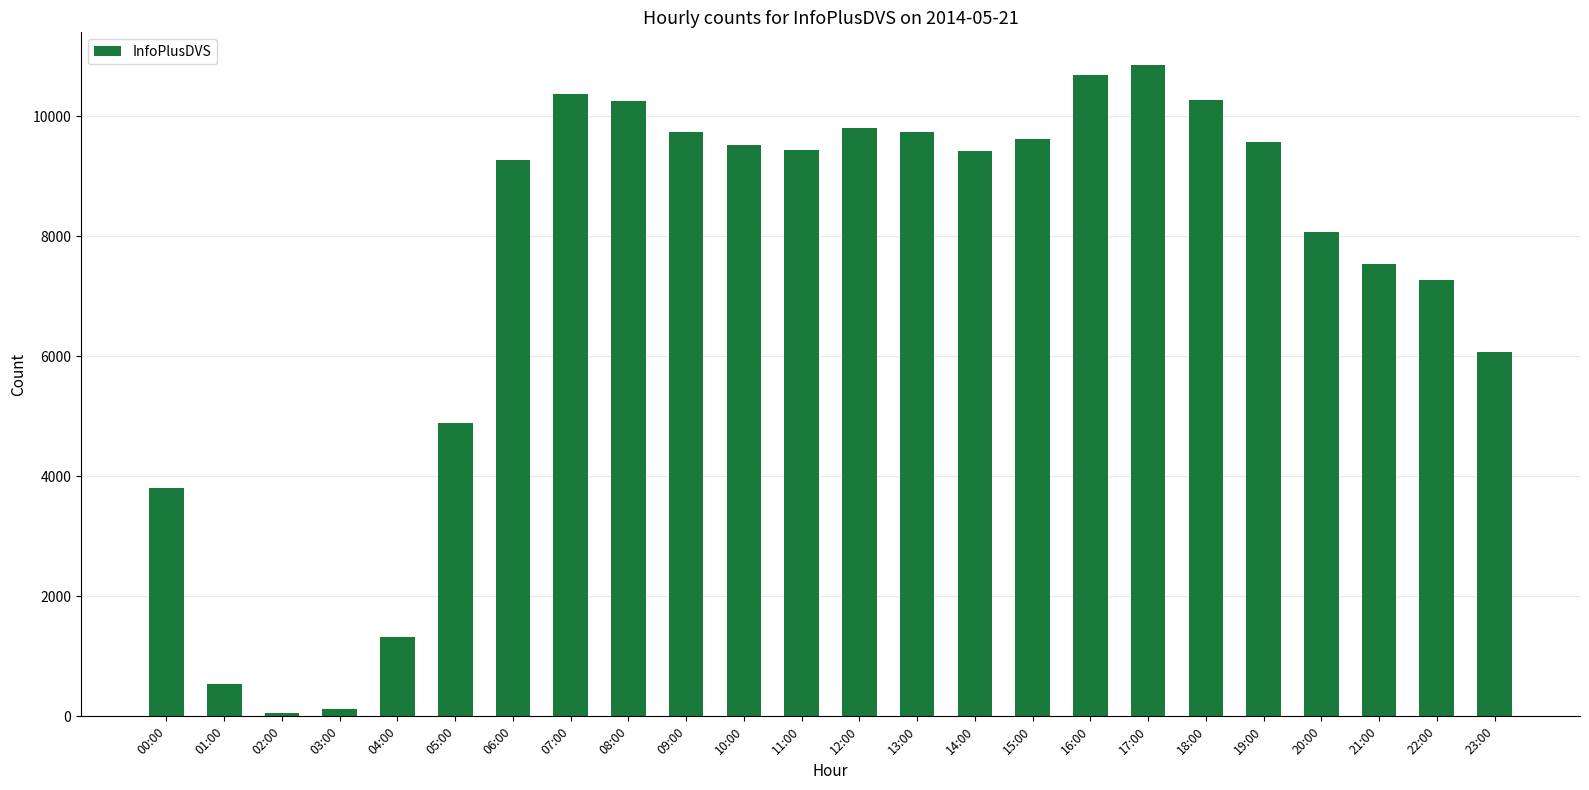

Are the bars horizontal?

No